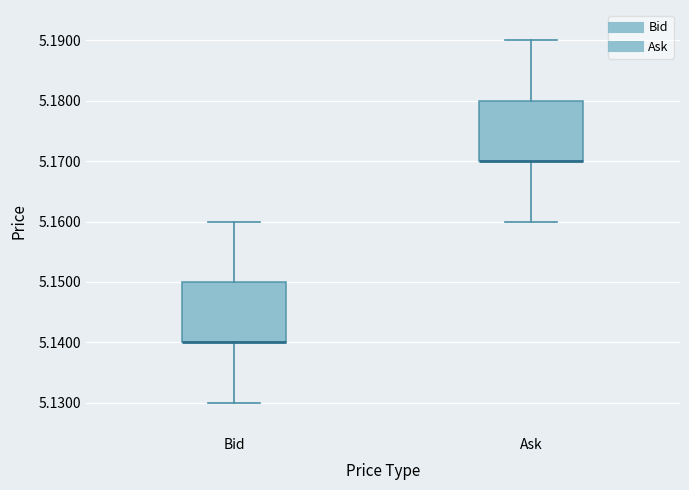

Reading left to right, read every box against the y-axis: the position of its median line, the range the box covers, and the ends of its whiskers. The values are not printed on the chart, so give them approximately, as read against the axis.

Bid: median 5.14 (drawn on the box's lower edge), box 5.14 to 5.15, whiskers 5.13 to 5.16
Ask: median 5.17 (drawn on the box's lower edge), box 5.17 to 5.18, whiskers 5.16 to 5.19